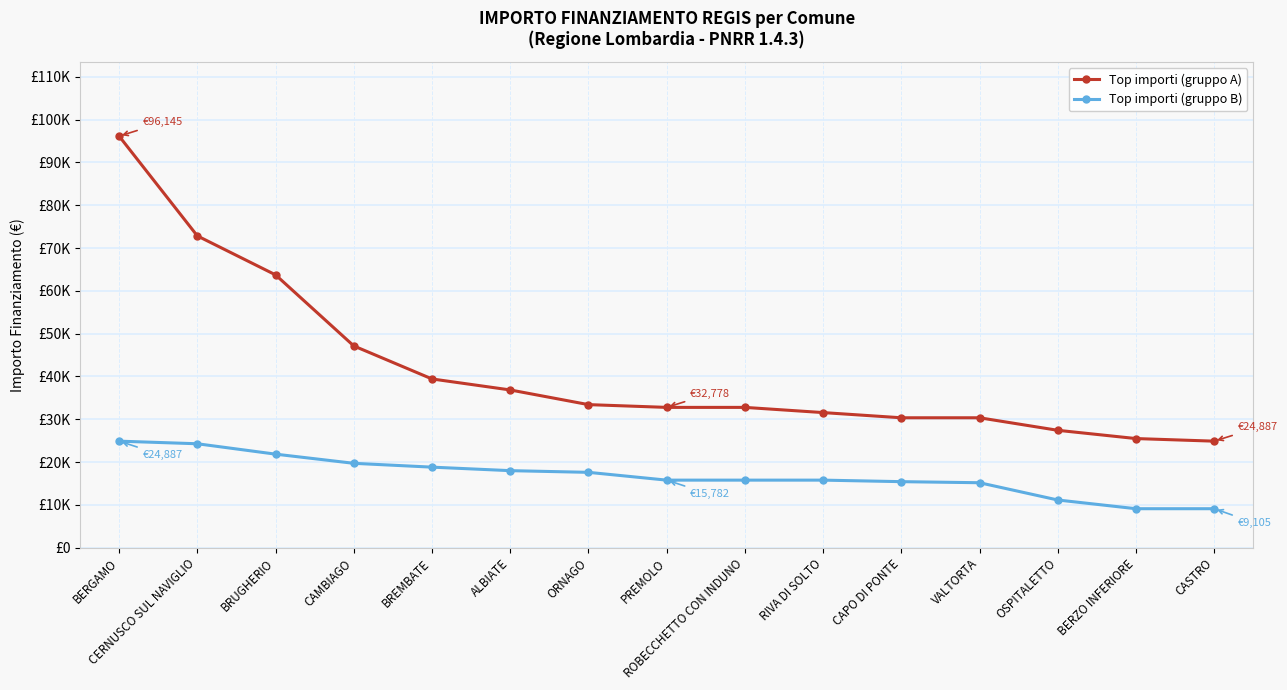

Is this an area chart (filled region under the line)?

No